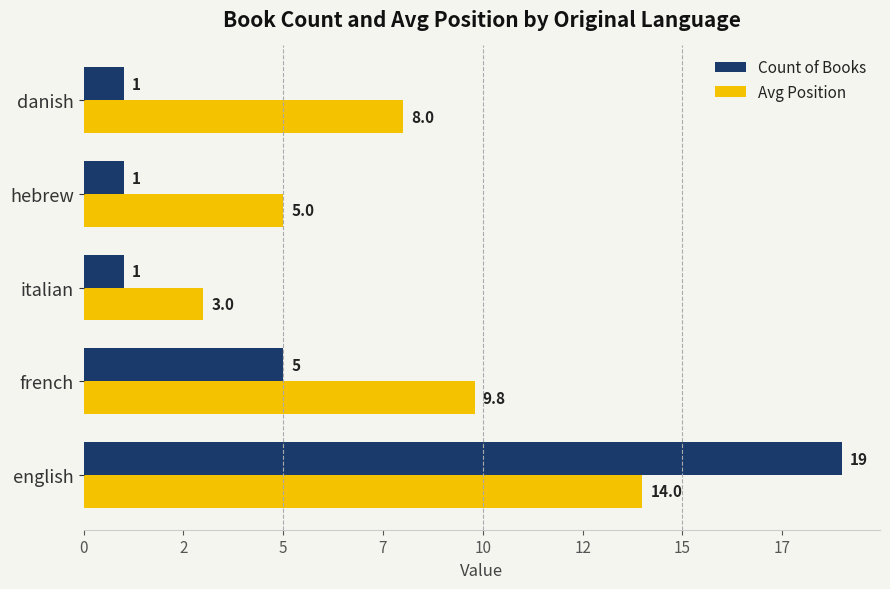

What are all the series names shown in the legend?

Count of Books, Avg Position